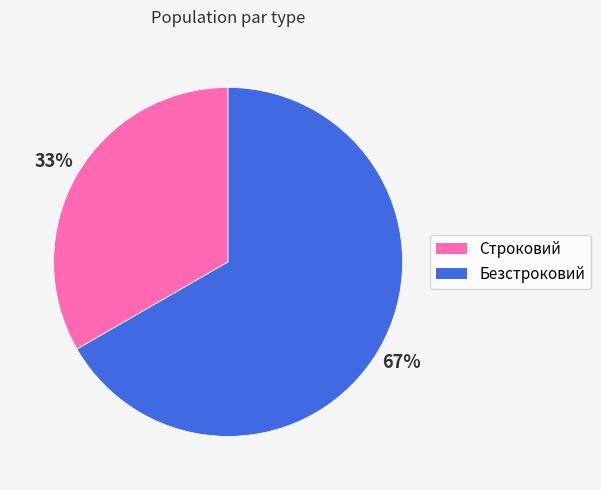

Is it true that Строковий is 21% of the pie?

False